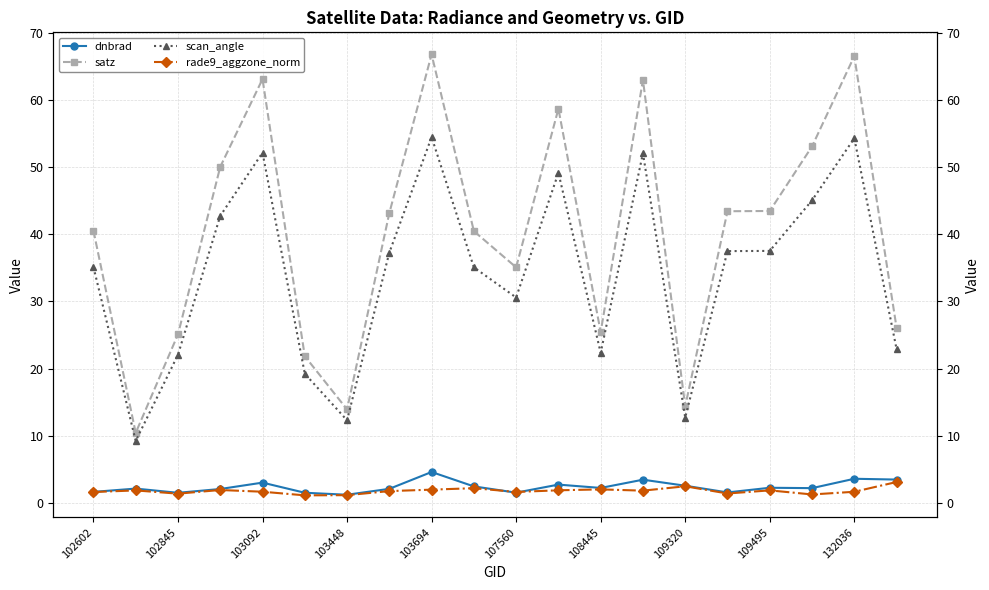

True or false: dnbrad and satz cross at least once.

False